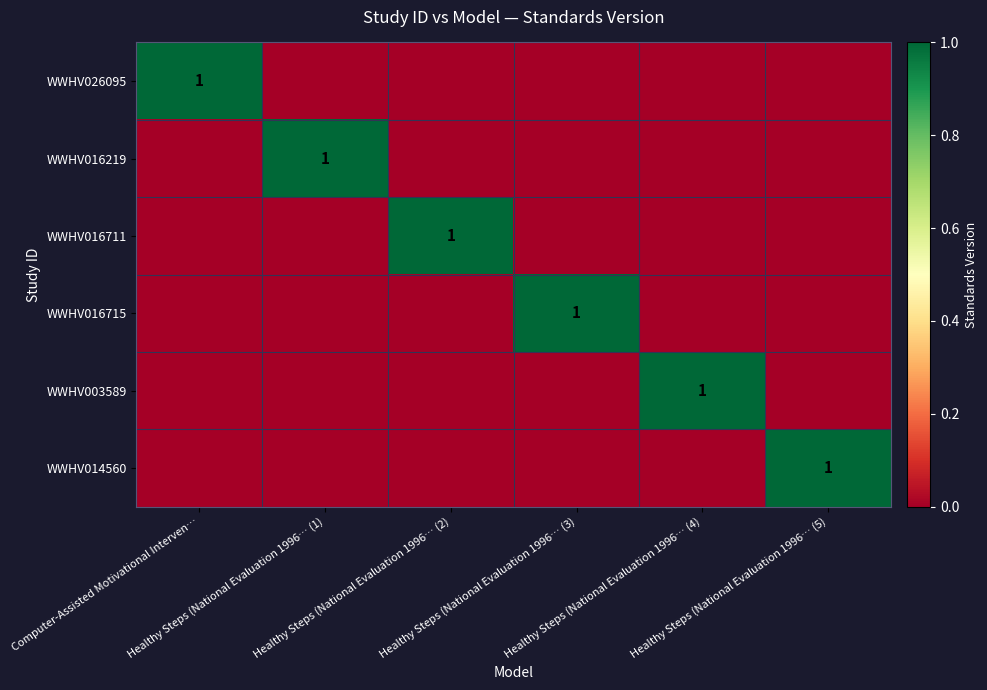

Between Computer-Assisted Motivational Interven… and Healthy Steps (National Evaluation 1996… (2), which is larger?

Computer-Assisted Motivational Interven…